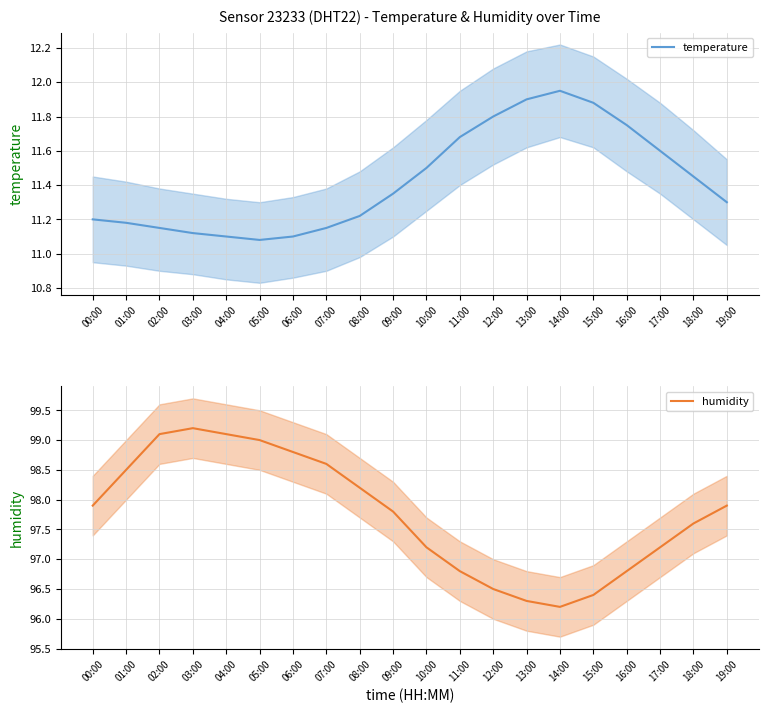

Which series has the largest range (max minus min)?

humidity